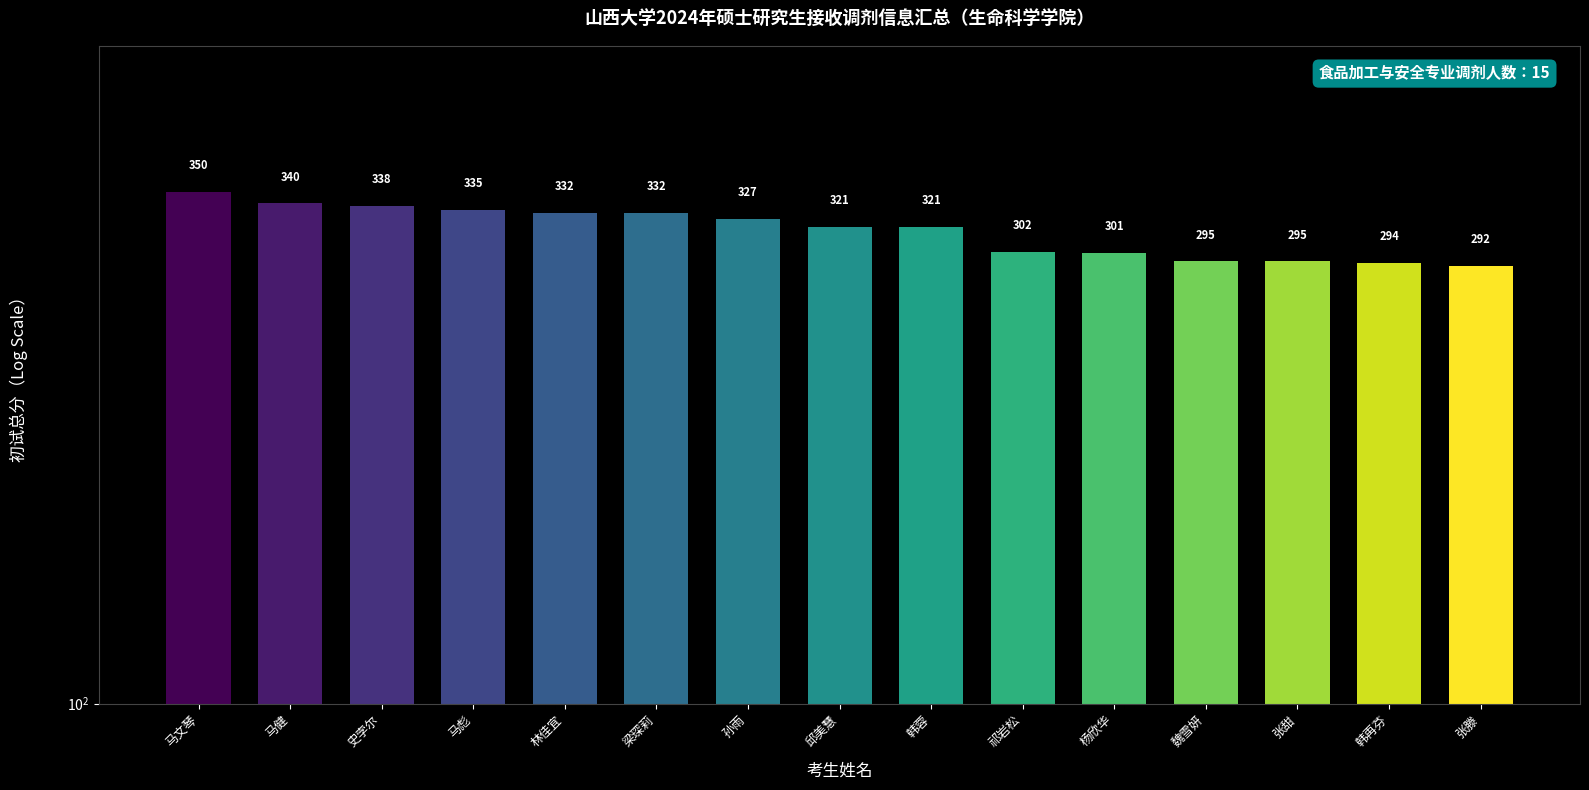

What is the minimum value shown in the chart?

292